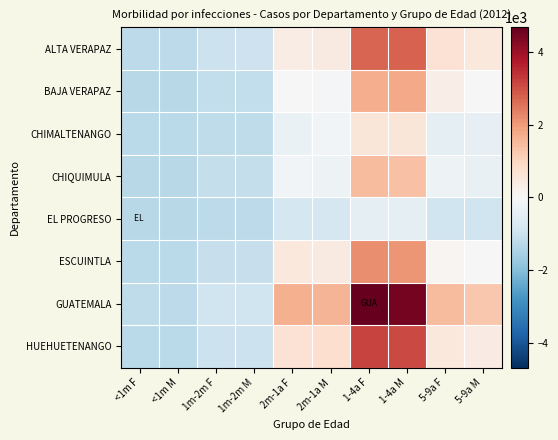

Reading left to right, list all the values displayed in this chart.

ALTA VERAPAZ: <1m F=-1225.4	<1m M=-1229.4	1m-2m F=-994.4	1m-2m M=-985.4	2m-1a F=357.6	2m-1a M=423.6	1-4a F=2730.6	1-4a M=2754.6	5-9a F=674.6	5-9a M=503.6
BAJA VERAPAZ: <1m F=-1288.4	<1m M=-1300.4	1m-2m F=-1165.4	1m-2m M=-1168.4	2m-1a F=21.6	2m-1a M=-78.4	1-4a F=1698.6	1-4a M=1771.6	5-9a F=306.6	5-9a M=29.6
CHIMALTENANGO: <1m F=-1268.4	<1m M=-1265.4	1m-2m F=-1172.4	1m-2m M=-1204.4	2m-1a F=-322.4	2m-1a M=-128.4	1-4a F=553.6	1-4a M=575.6	5-9a F=-435.4	5-9a M=-370.4
CHIQUIMULA: <1m F=-1281.4	<1m M=-1283.4	1m-2m F=-1121.4	1m-2m M=-1111.4	2m-1a F=-121.4	2m-1a M=-221.4	1-4a F=1478.6	1-4a M=1378.6	5-9a F=-221.4	5-9a M=-341.4
EL PROGRESO: <1m F=-1311.4	<1m M=-1309.4	1m-2m F=-1241.4	1m-2m M=-1231.4	2m-1a F=-821.4	2m-1a M=-801.4	1-4a F=-421.4	1-4a M=-441.4	5-9a F=-921.4	5-9a M=-941.4
ESCUINTLA: <1m F=-1261.4	<1m M=-1263.4	1m-2m F=-1071.4	1m-2m M=-1081.4	2m-1a F=478.6	2m-1a M=428.6	1-4a F=2178.6	1-4a M=2078.6	5-9a F=78.6	5-9a M=-21.4
GUATEMALA: <1m F=-1201.4	<1m M=-1206.4	1m-2m F=-921.4	1m-2m M=-931.4	2m-1a F=1678.6	2m-1a M=1578.6	1-4a F=4678.6	1-4a M=4478.6	5-9a F=1478.6	5-9a M=1278.6
HUEHUETENANGO: <1m F=-1251.4	<1m M=-1253.4	1m-2m F=-1021.4	1m-2m M=-1011.4	2m-1a F=678.6	2m-1a M=778.6	1-4a F=3178.6	1-4a M=3078.6	5-9a F=478.6	5-9a M=378.6